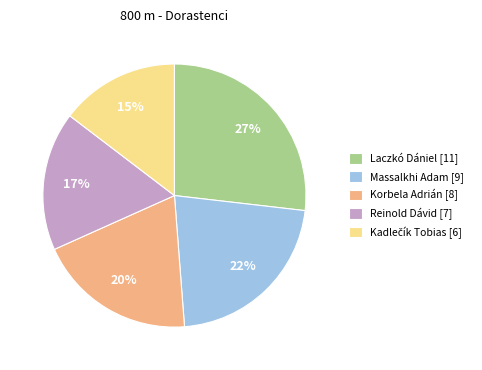

To the nearest percent, what is the difference between the largest and smallest slice percentages?

12%